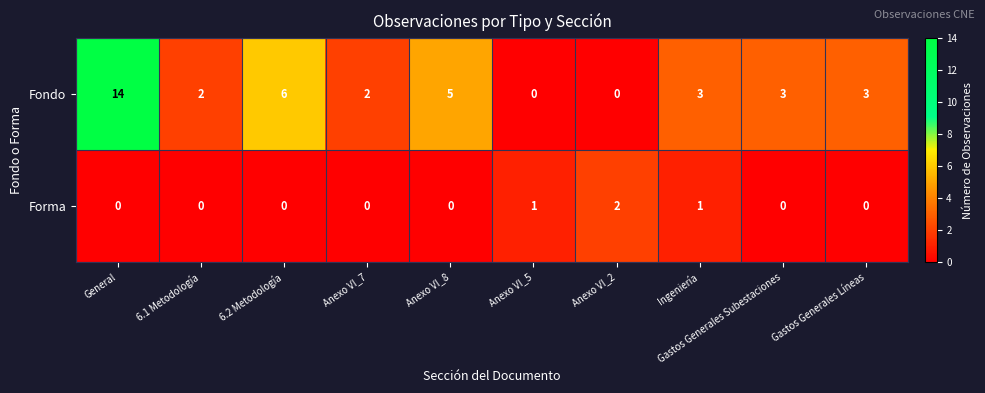

What is the average value of the Fondo series?

4